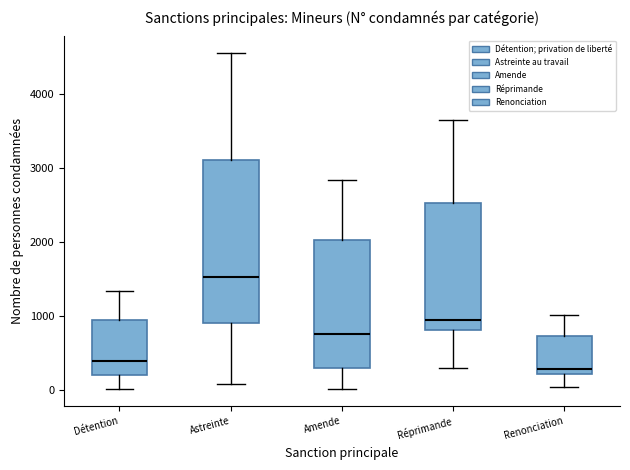

Where does the lower whisker of the box for Réprimande end on the y-axis? The values are not printed on the chart, so give them approximately, as read against the axis.

300